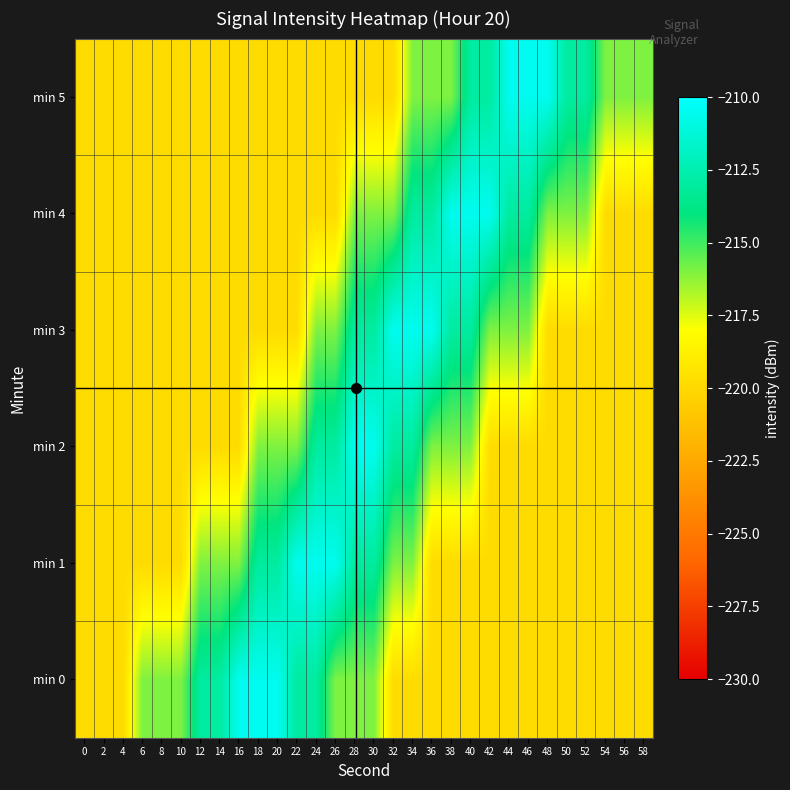

Which series changed the most between 6 and 50?

min 5